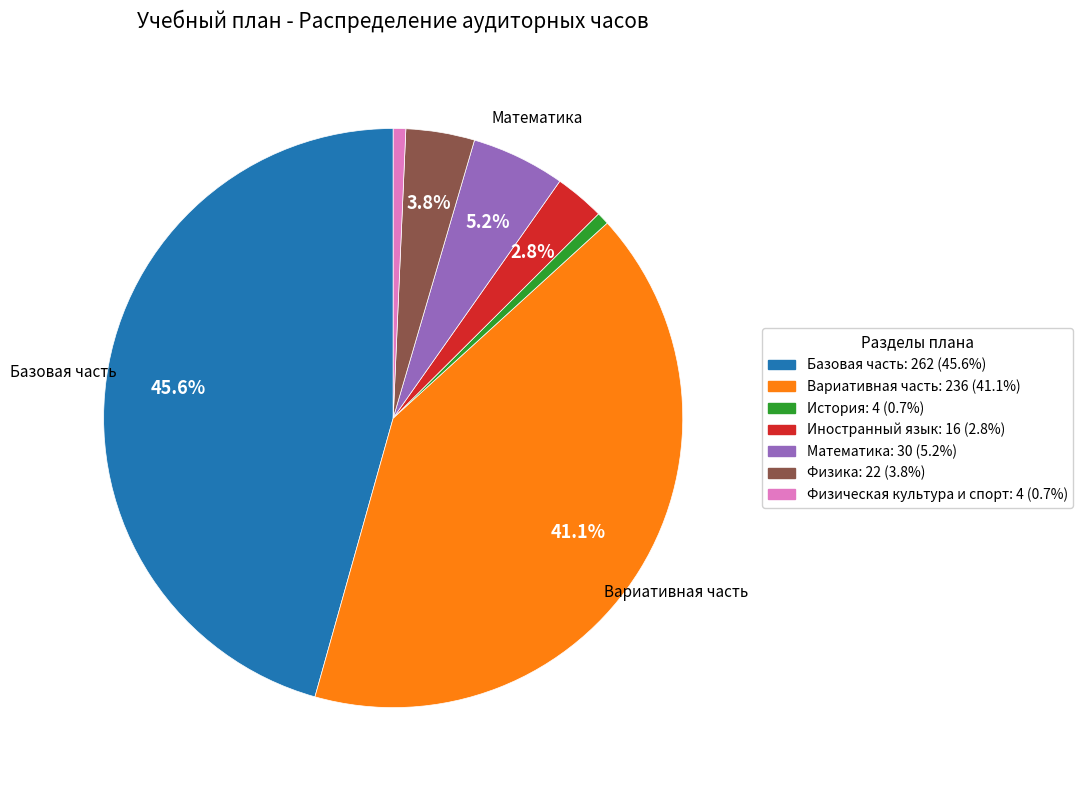

What portion of the pie excludes Базовая часть?

54.4%